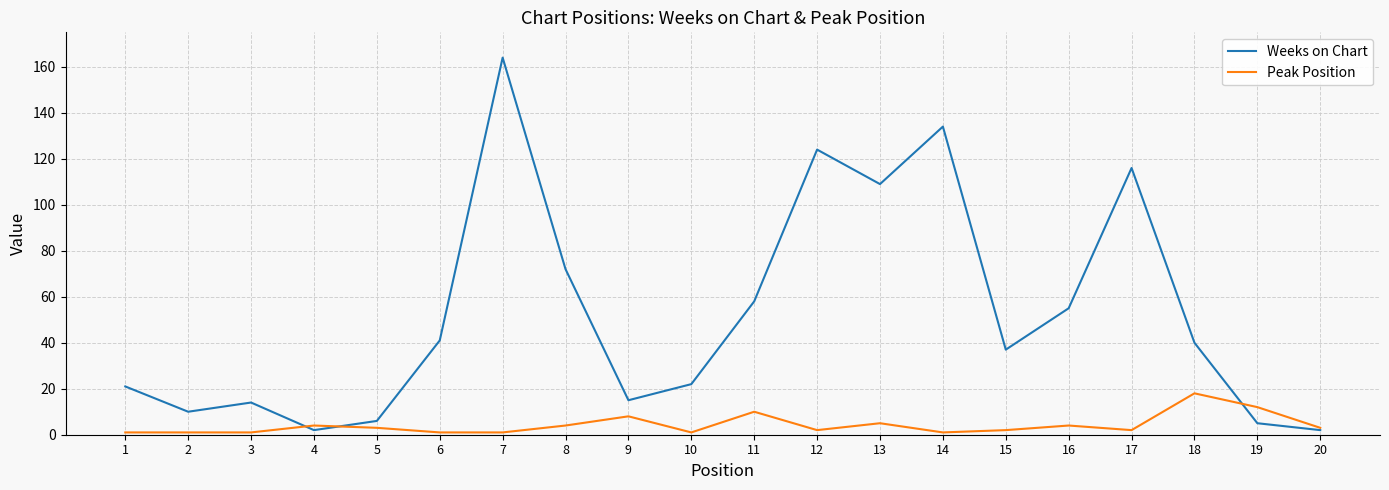

Which label corresponds to the largest value in the chart?

7